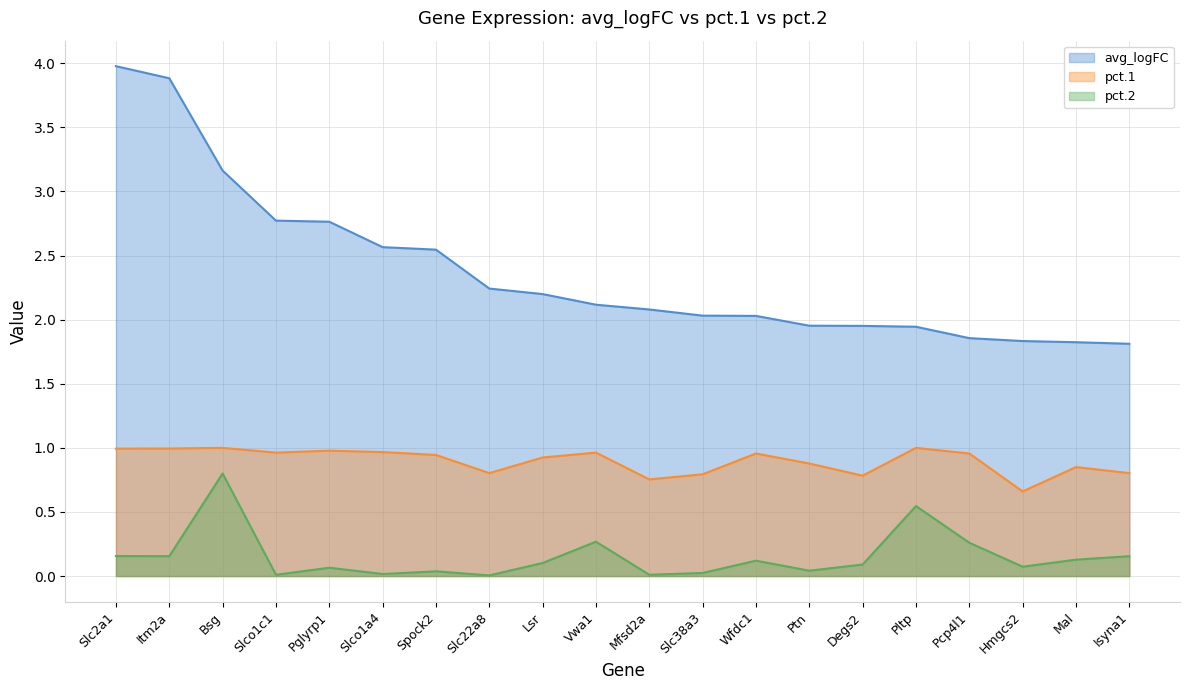

What is the label of the 7th point from the right?

Ptn